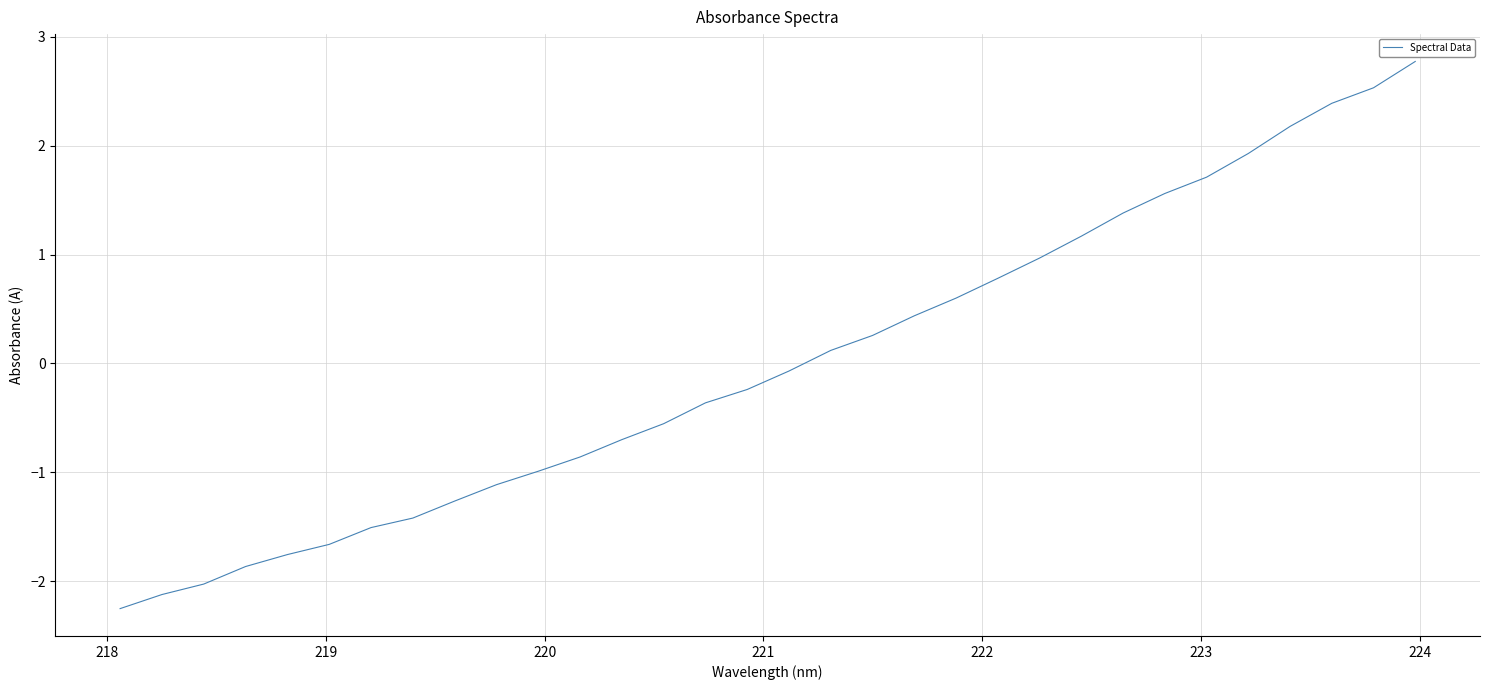

How many series are shown in this chart?

1